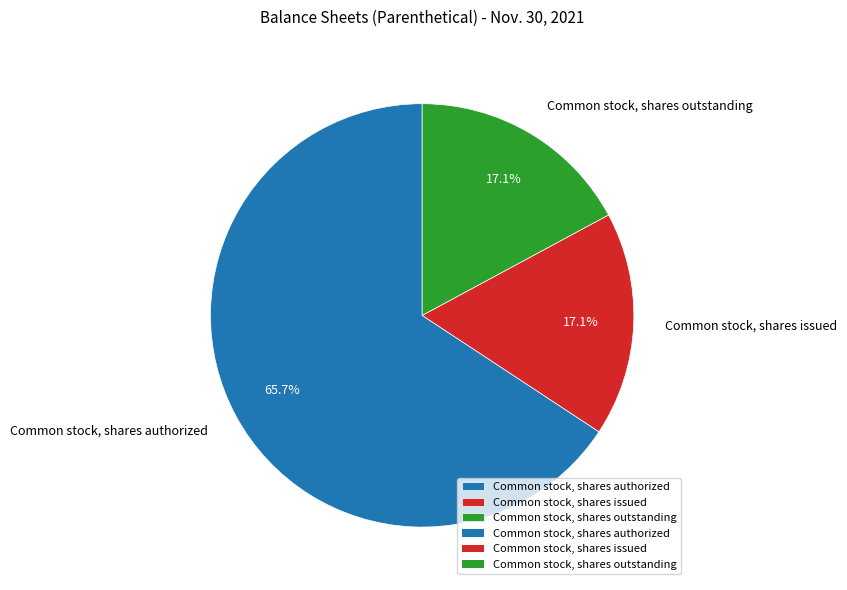

Which slice is the largest?

Common stock, shares authorized